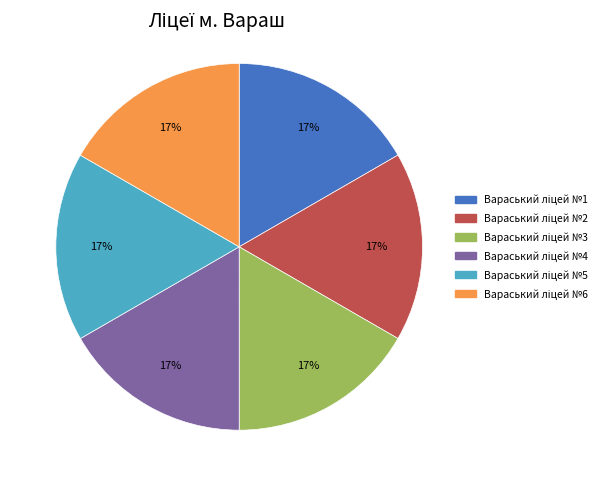

Is there a majority slice in this chart?

No